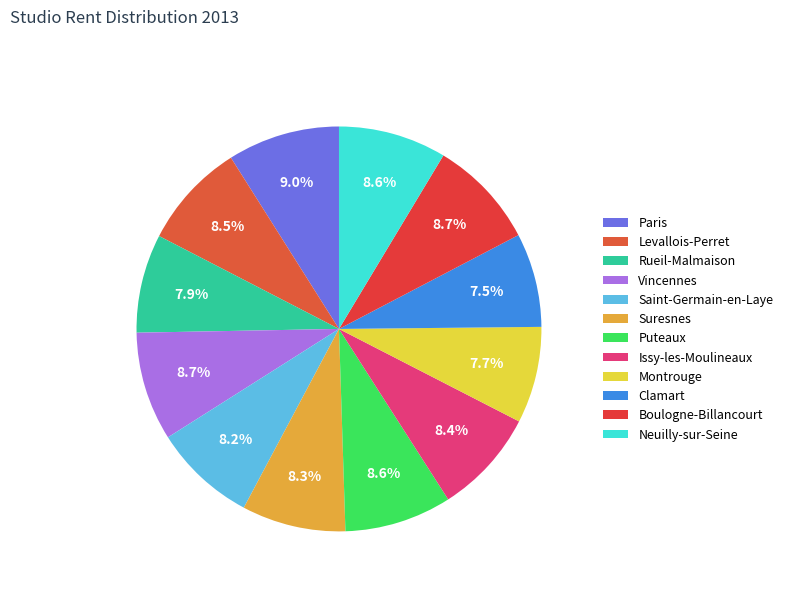

What is the ratio of the value at Vincennes to the value at Neuilly-sur-Seine?

1.0